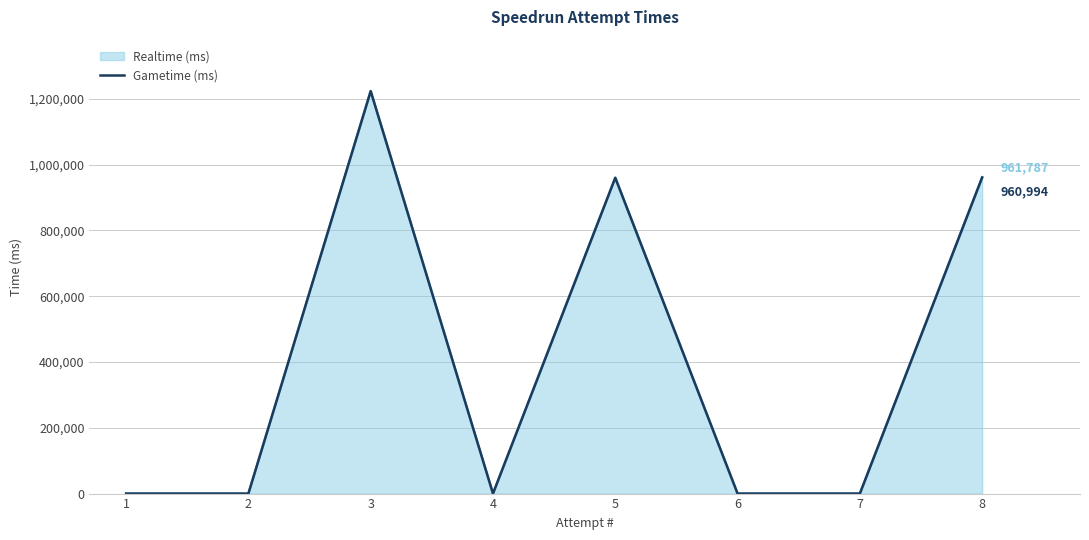

Which series has the largest range (max minus min)?

Realtime (ms)